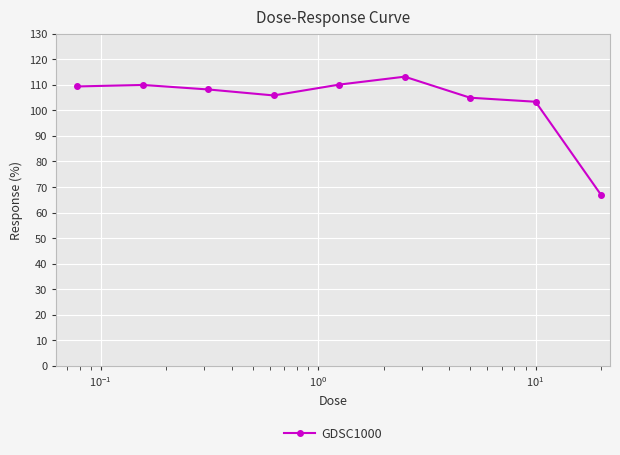

True or false: the data has more than 0 interior local peaks.

True